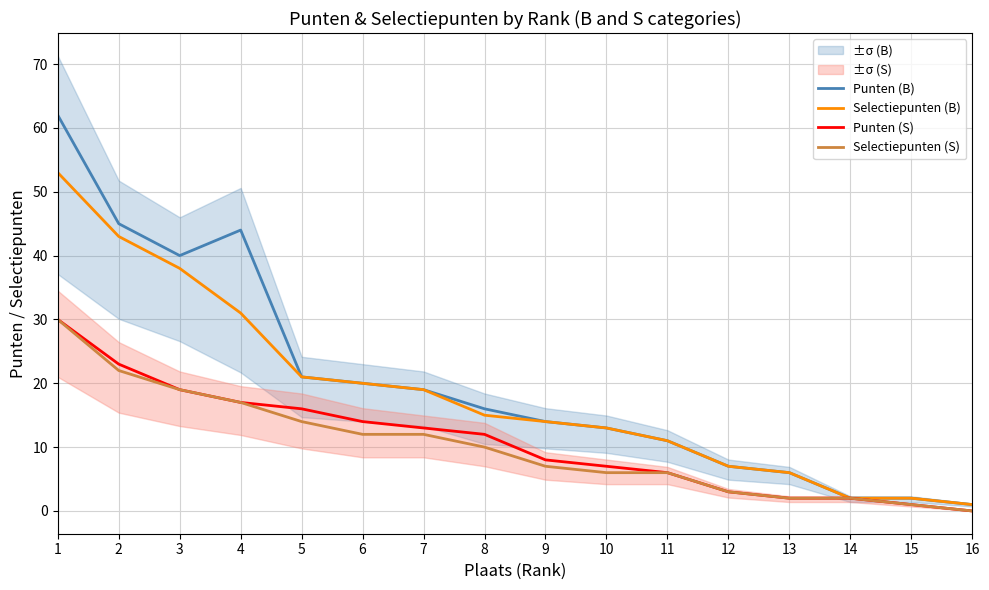

Which label corresponds to the largest value in the chart?

1